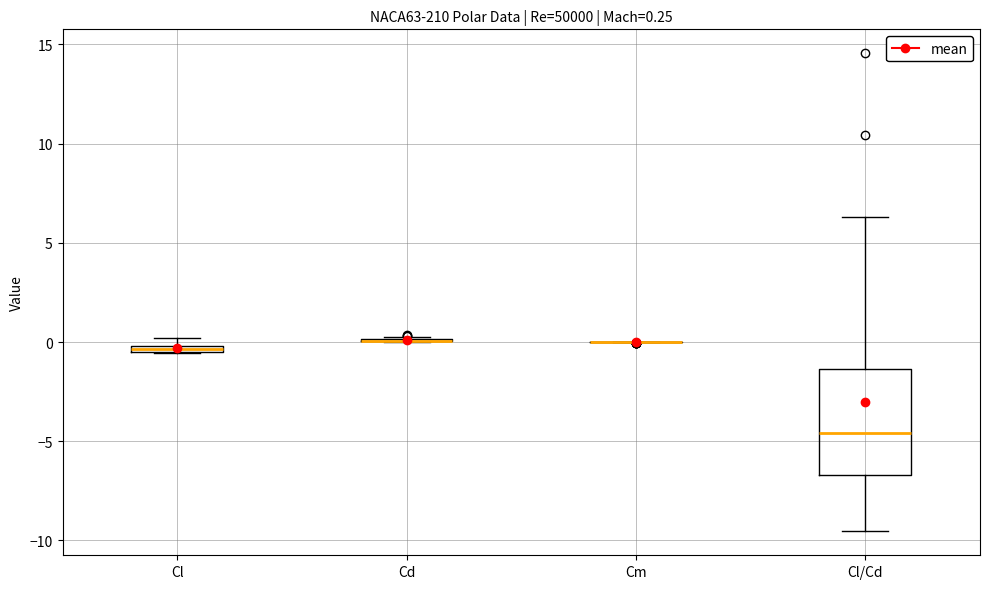

Which box is the tallest, from its lower edge to its upper edge?

Cl/Cd